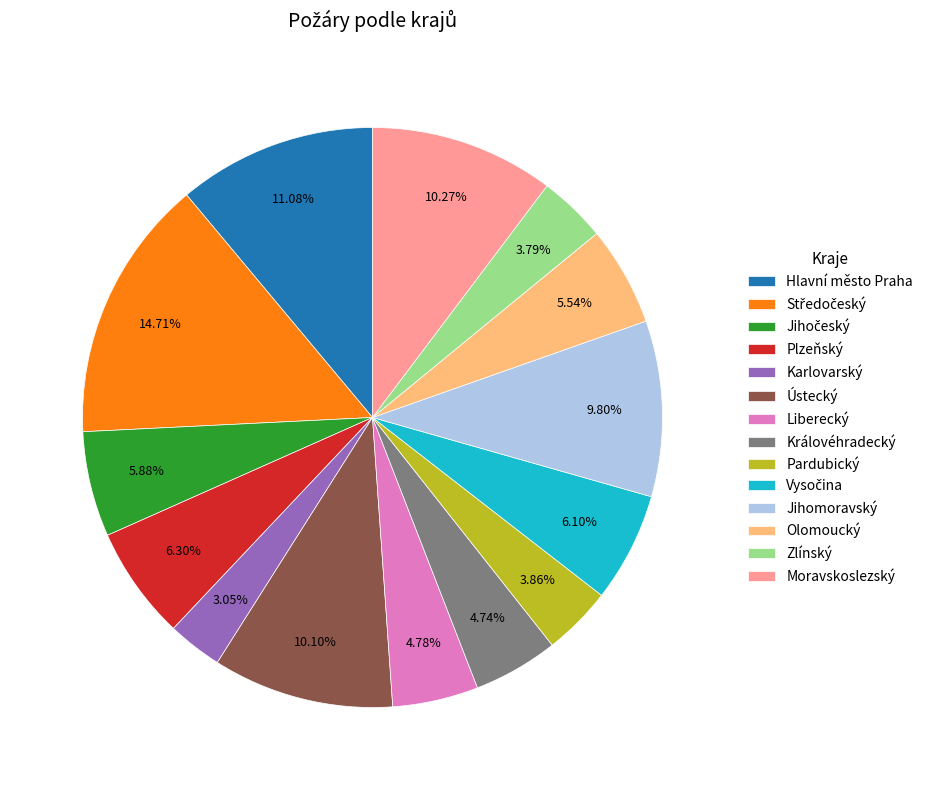

Between Liberecký and Plzeňský, which is larger?

Plzeňský